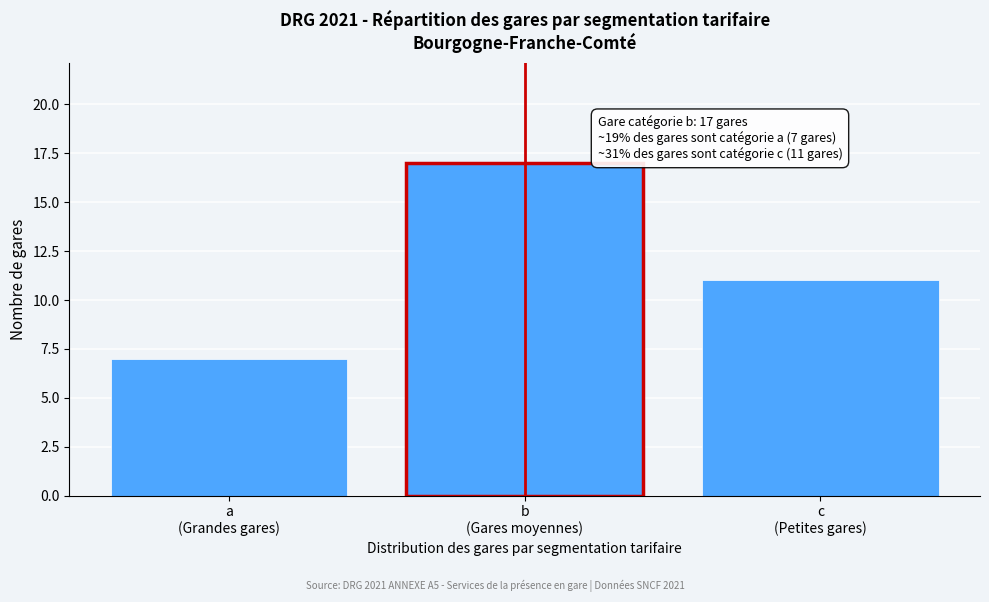

Reading right to left, what are all the values shown in this chart?

11	17	7